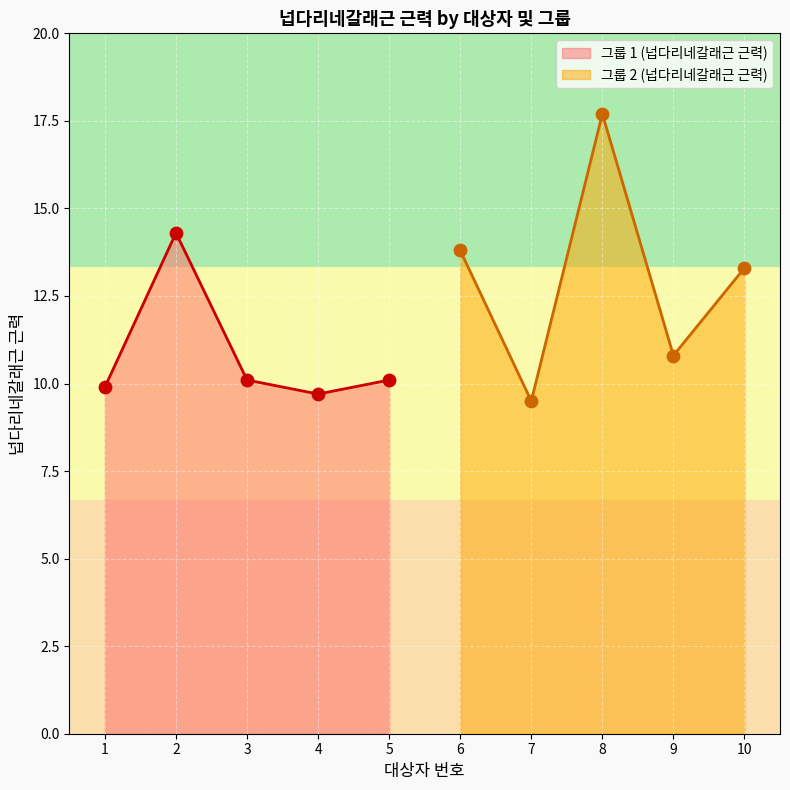

Is it true that 그룹 1 (넙다리네갈래근 근력) equals 3.9 at 5?

False